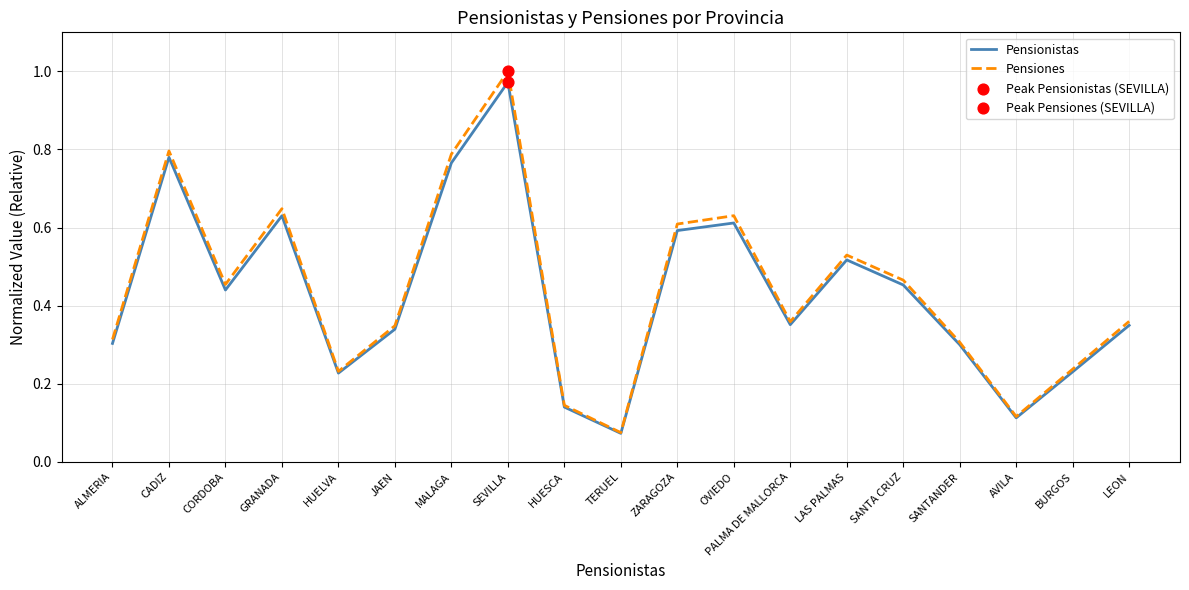

At how many categories does at least one series exceed 0?

19